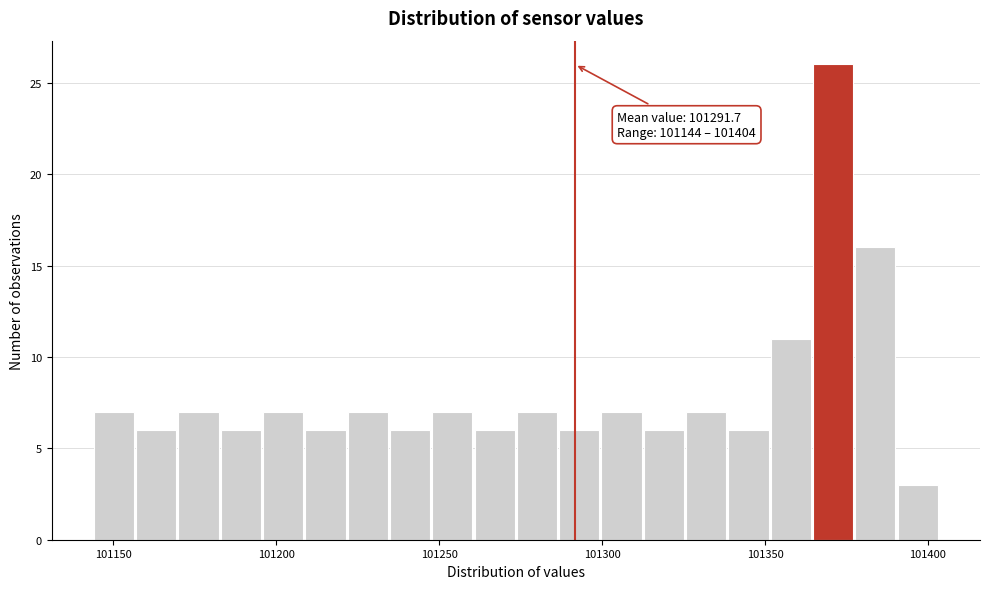

Read against the x-axis, roughly where is the centre of the tallest bar?

101370